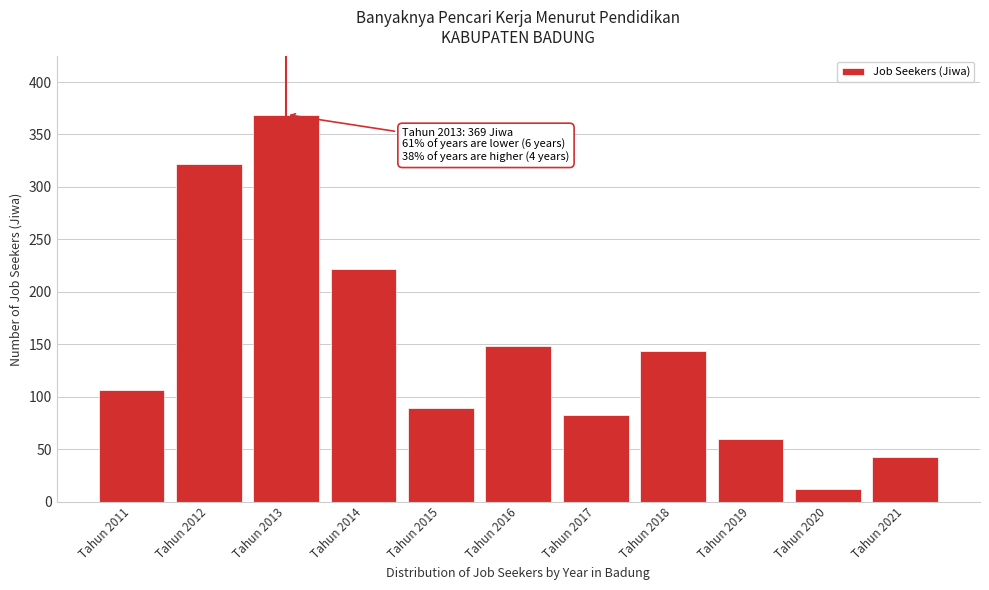

Reading left to right, what are all the values shown in this chart?

Tahun 2011=106	Tahun 2012=322	Tahun 2013=369	Tahun 2014=222	Tahun 2015=89	Tahun 2016=148	Tahun 2017=83	Tahun 2018=144	Tahun 2019=60	Tahun 2020=12	Tahun 2021=43